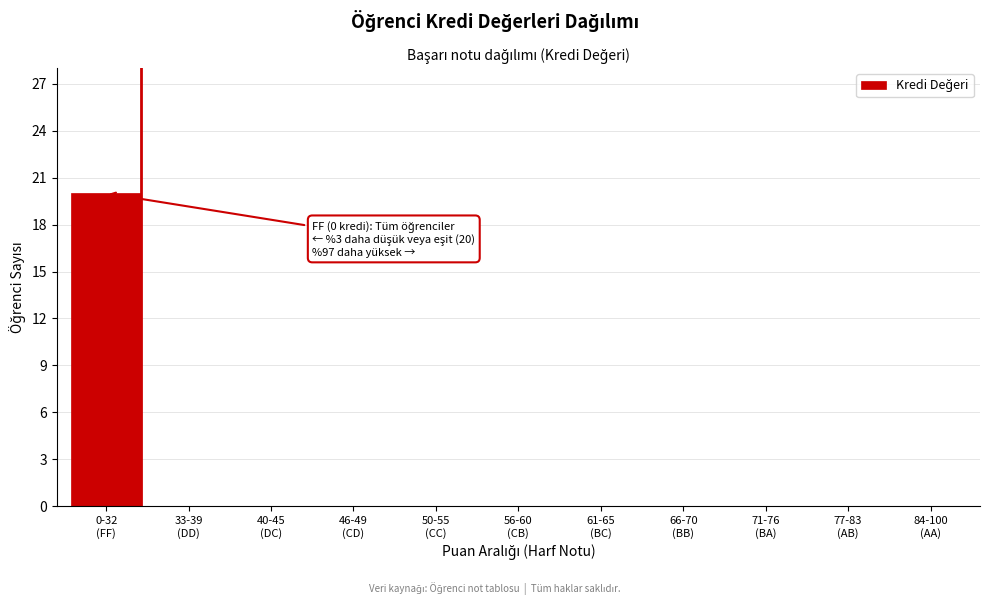

What is the maximum value shown in the chart?

20